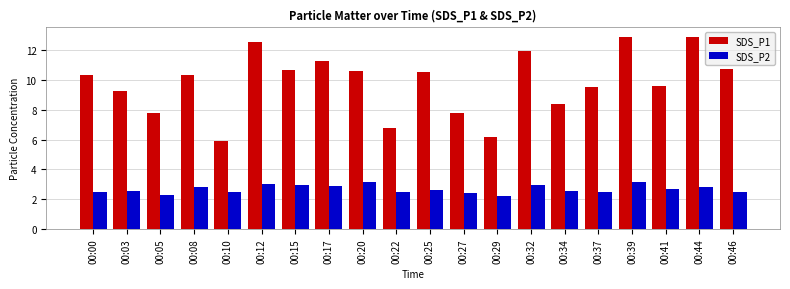

What value does the SDS_P1 series have at 00:17?

11.3